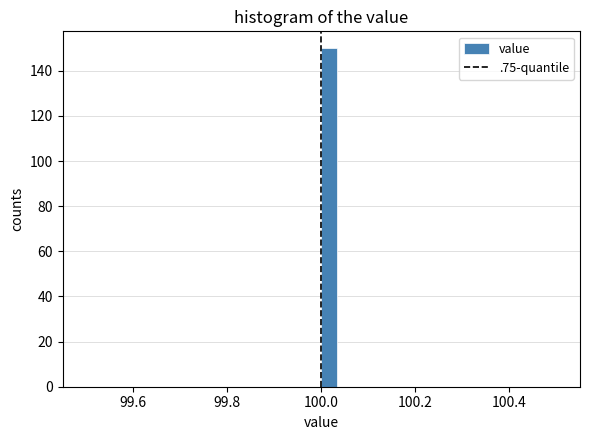

Read against the x-axis, roughly where is the centre of the tallest bar?

100.02